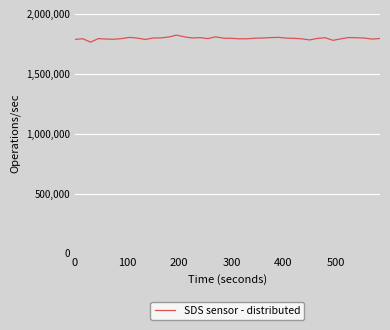

What is the average value?

1796490